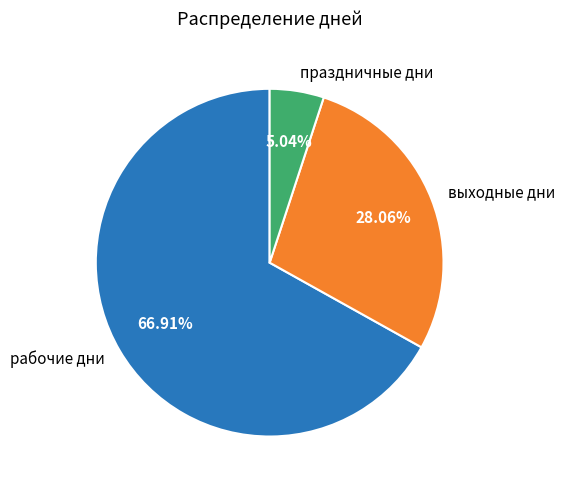

To the nearest percent, what portion does выходные дни represent?

28%